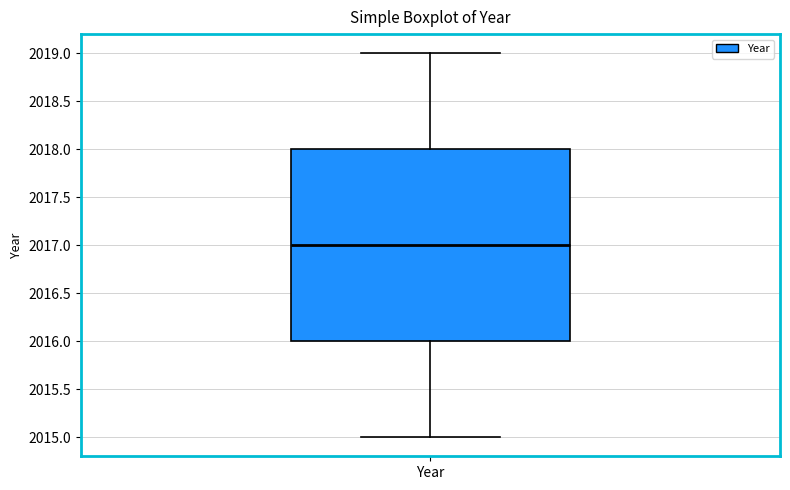

Read this box plot against the y-axis: the position of the median line, the range covered by the box, and the ends of both whiskers. The values are not printed on the chart, so give them approximately, as read against the axis.

median 2017, box 2016 to 2018, whiskers 2015 to 2019